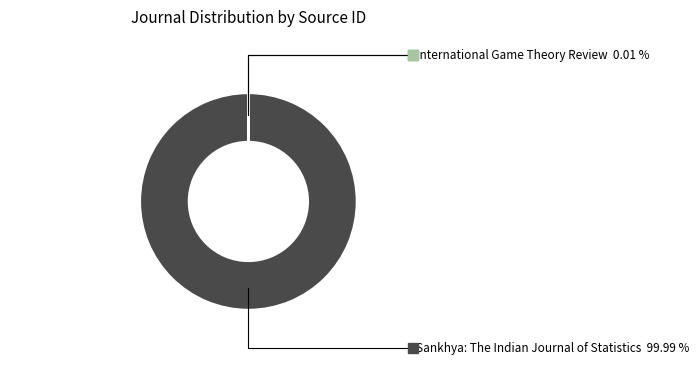

Which slice represents more than half of the pie?

Sankhya: The Indian Journal of Statistics